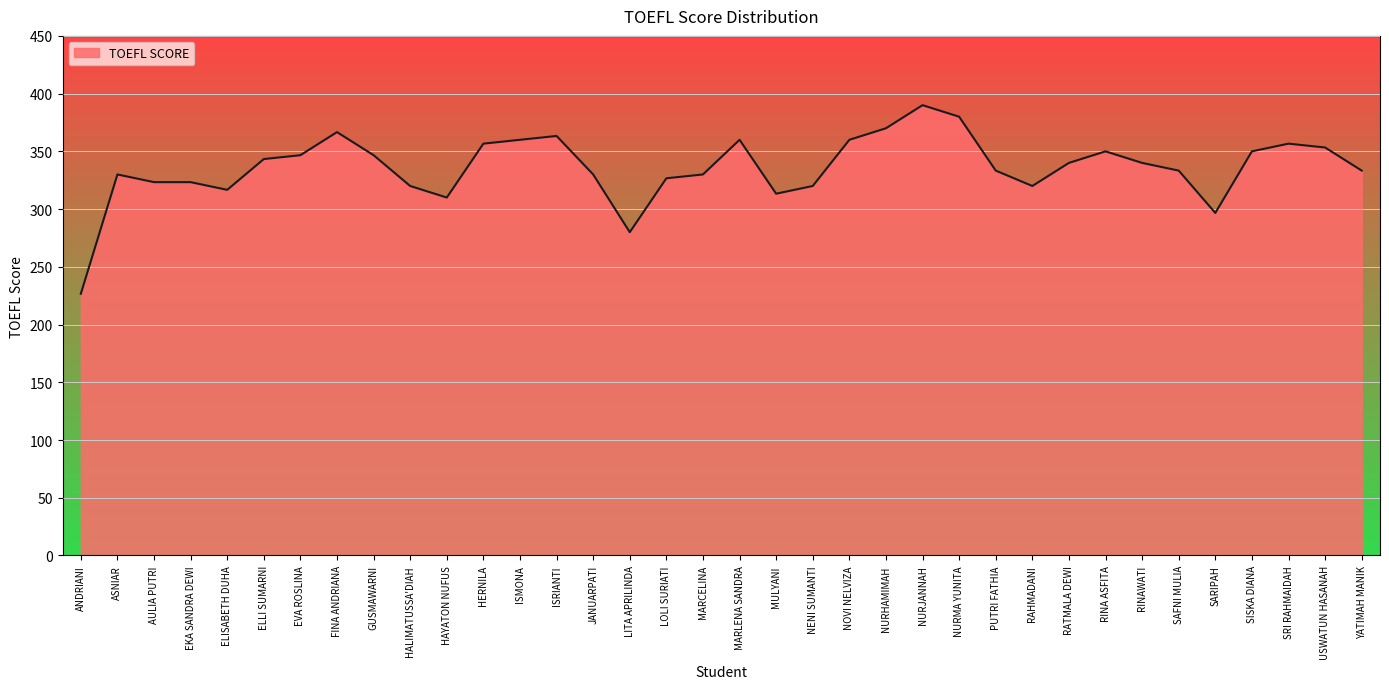

Reading right to left, transcribe all the data shown in this chart.

YATIMAH MANIK=333.3	USWATUN HASANAH=353.3	SRI RAHMAIDAH=356.7	SISKA DIANA=350.0	SARIPAH=296.7	SAFNI MULIA=333.3	RINAWATI=340.0	RINA ASFITA=350.0	RATMALA DEWI=340.0	RAHMADANI=320.0	PUTRI FATHIA=333.3	NURMA YUNITA=380.0	NURJANNAH=390.0	NURHAMIMAH=370.0	NOVI NELVIZA=360.0	NENI SUMANTI=320.0	MULYANI=313.3	MARLENA SANDRA=360.0	MARCELINA=330.0	LOLI SURIATI=326.7	LITA APRILINDA=280.0	JANUARPATI=330.0	ISRIANTI=363.3	ISMONA=360.0	HERNILA=356.7	HAYATON NUFUS=310.0	HALIMATUSSA'DIAH=320.0	GUSMAWARNI=346.7	FINA ANDRIANA=366.7	EVA ROSLINA=346.7	ELLI SUMARNI=343.3	ELISABETH DUHA=316.7	EKA SANDRA DEWI=323.3	AULIA PUTRI=323.3	ASNIAR=330.0	ANDRIANI=226.7